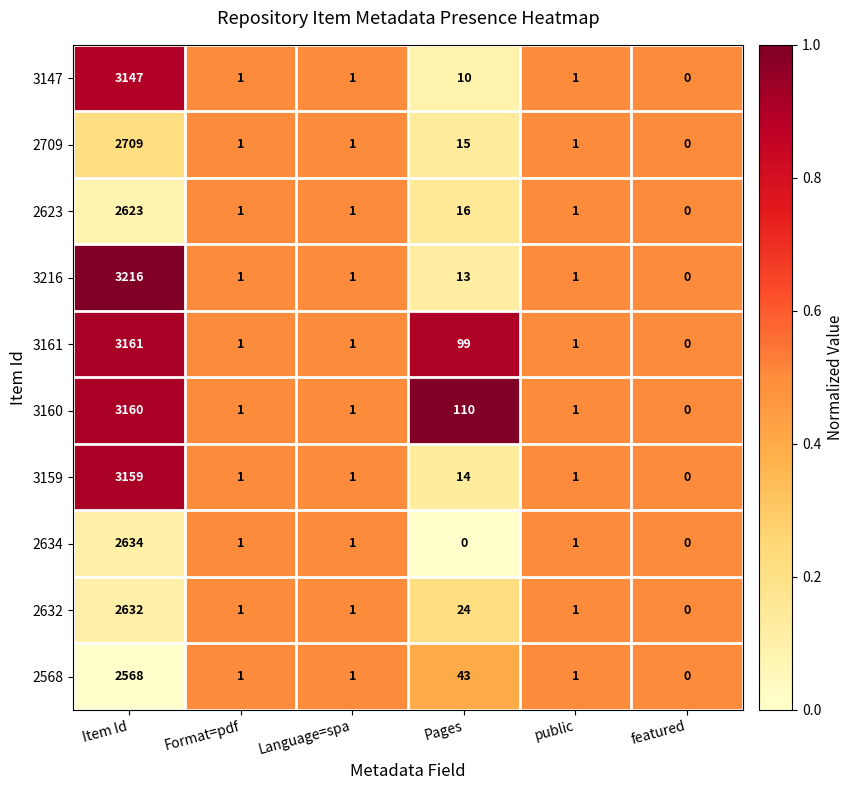

At which category is the sum across all series the highest?

Item Id